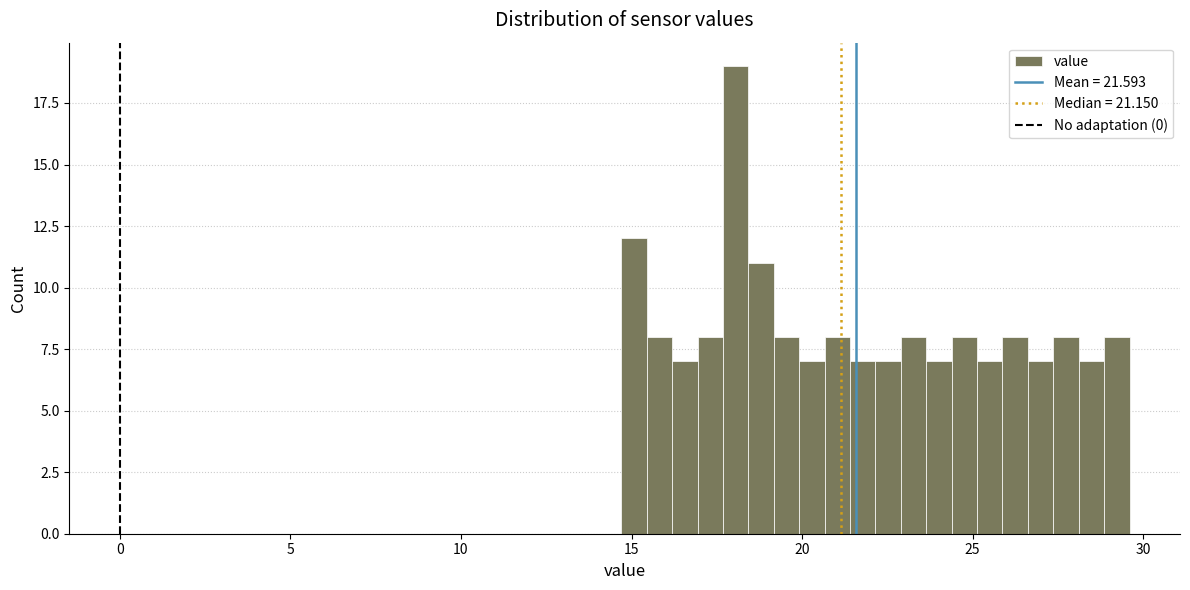

Around what value on the x-axis is the tallest bar? Give the approximate position of its centre, as read against the axis.

18.0